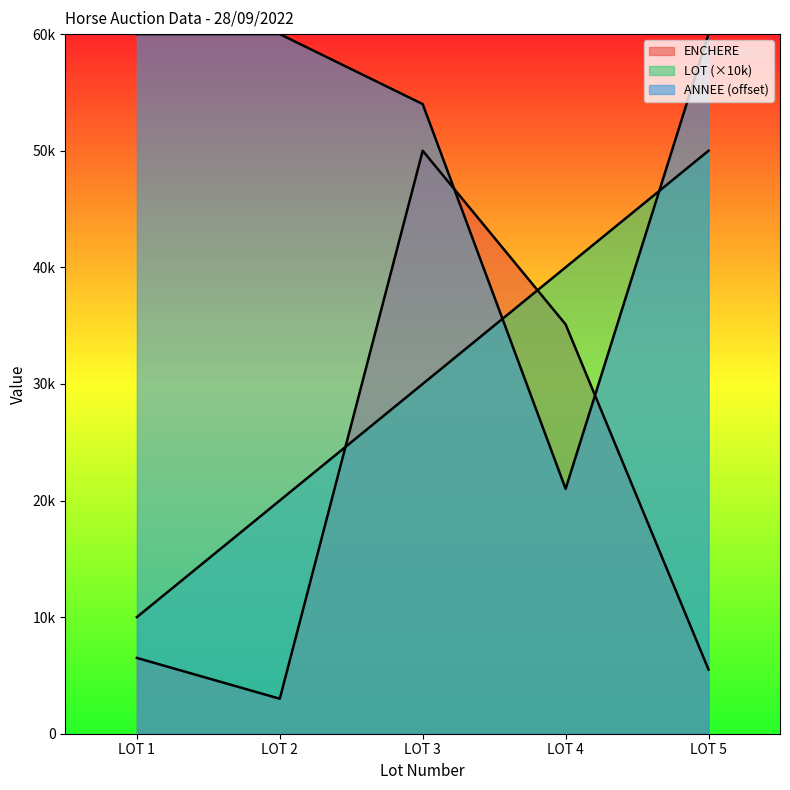

Which has a higher value, LOT 1 or LOT 2?

LOT 2